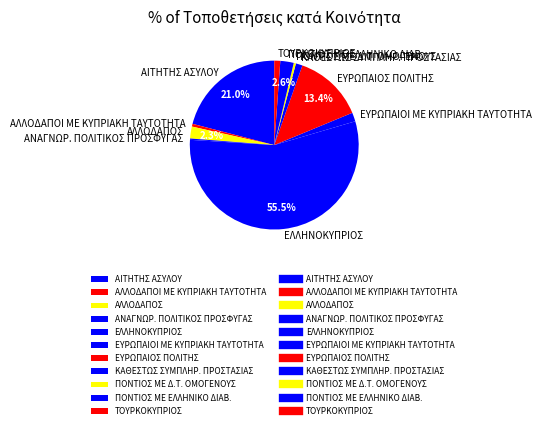

To the nearest percent, what is the difference between the ΕΛΛΗΝΟΚΥΠΡΙΟΣ and ΑΛΛΟΔΑΠΟΣ slice percentages?

53%